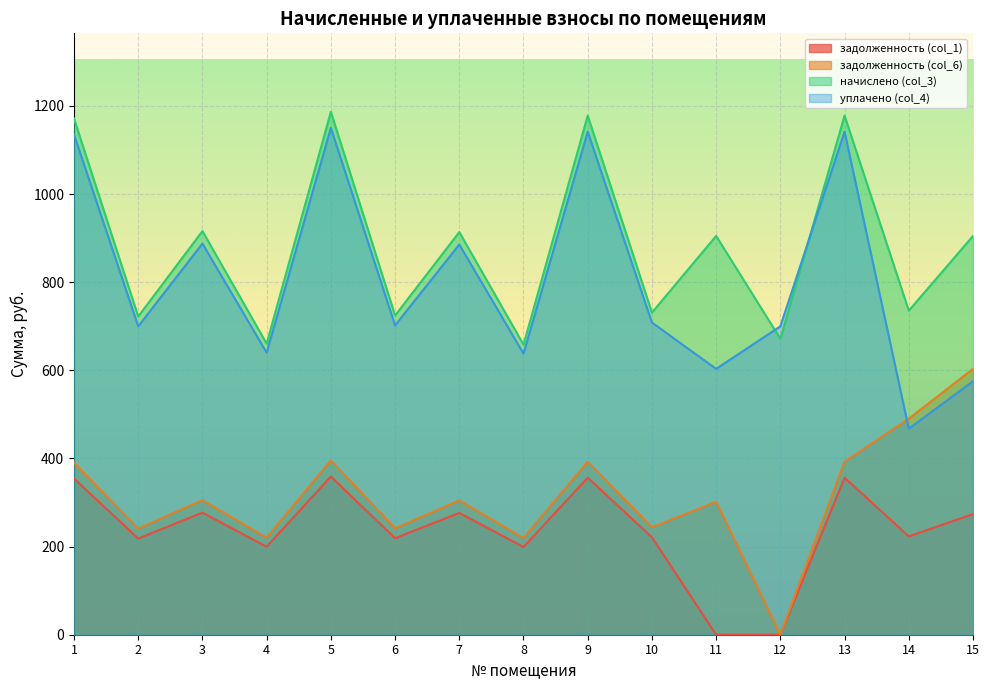

How many lines are shown in the chart?

4